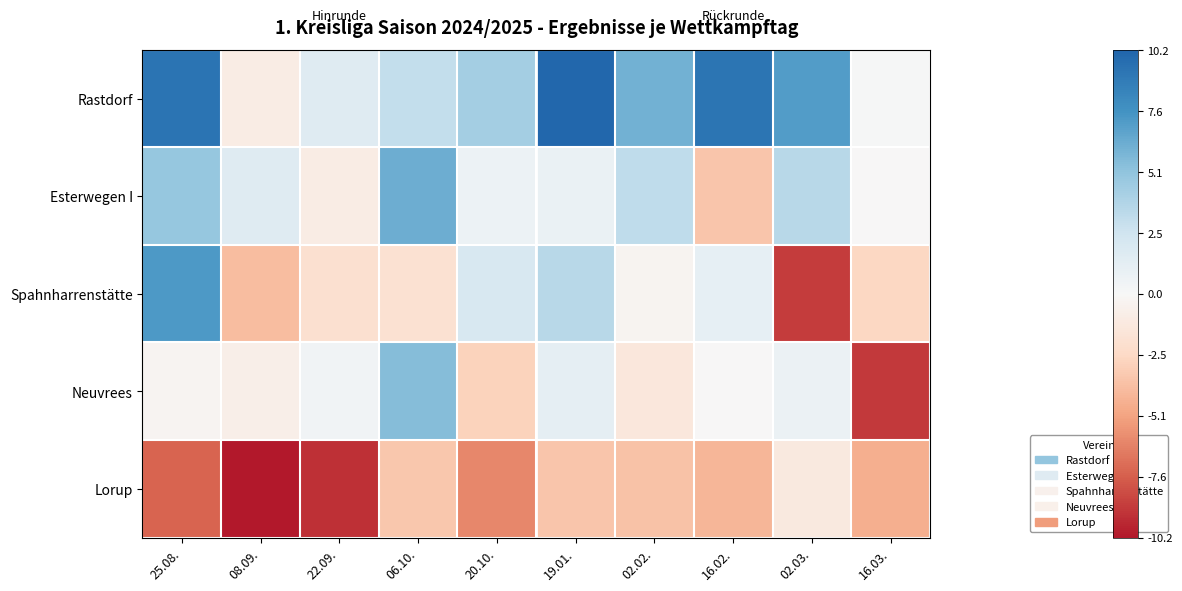

What is the greatest value displayed?

10.0